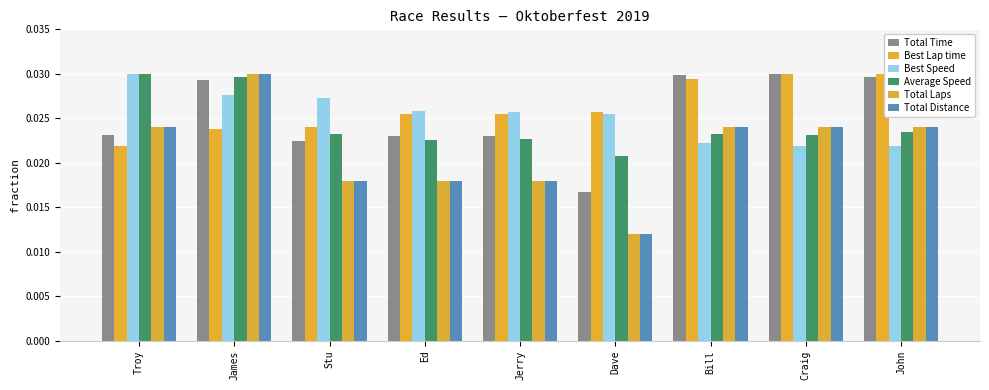

At how many categories does at least one series exceed 0?

9